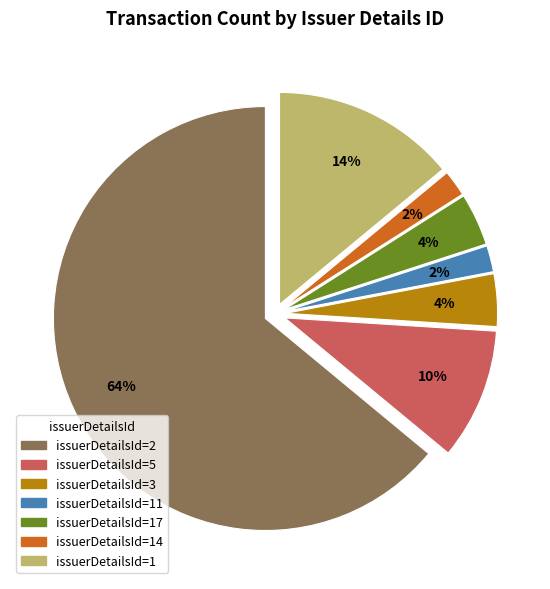

What is the largest slice in the pie chart?

issuerDetailsId=2